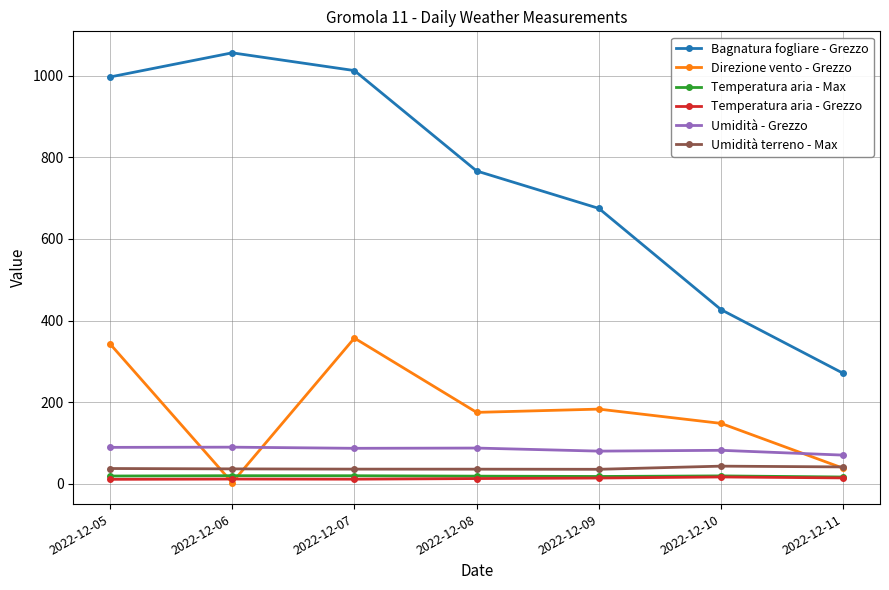

True or false: Direzione vento - Grezzo and Umidità - Grezzo intersect in this chart.

True